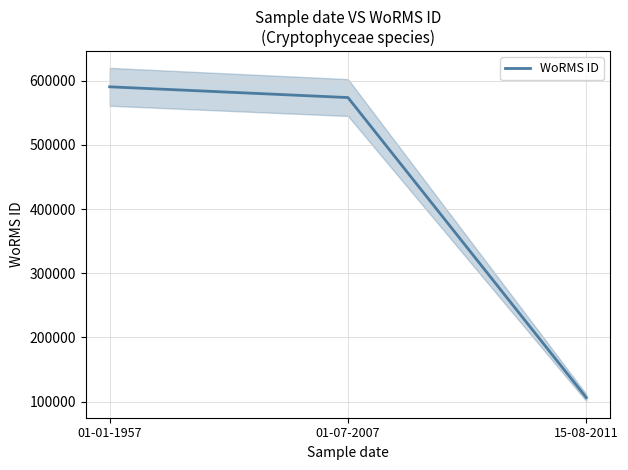

Reading left to right, extract all data points from this chart.

590566	573819	106287